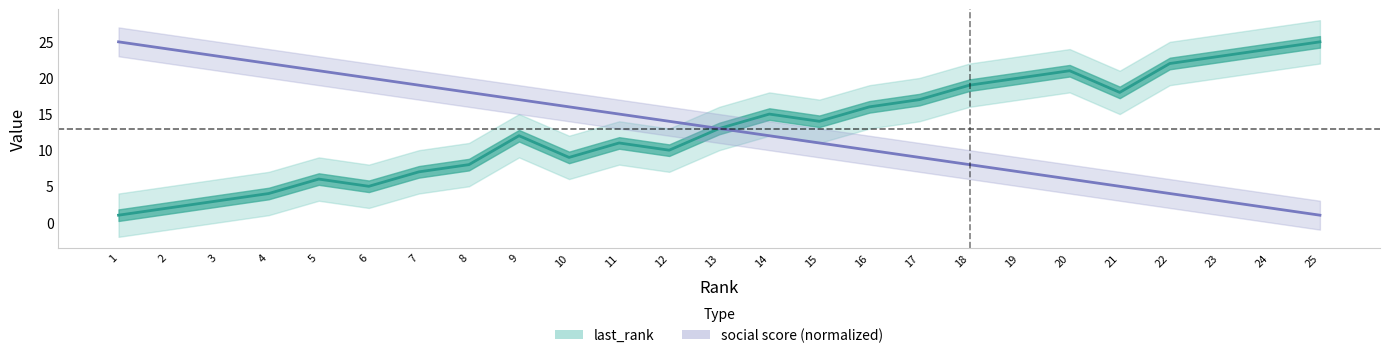

Which category has the lowest value across all series?

1